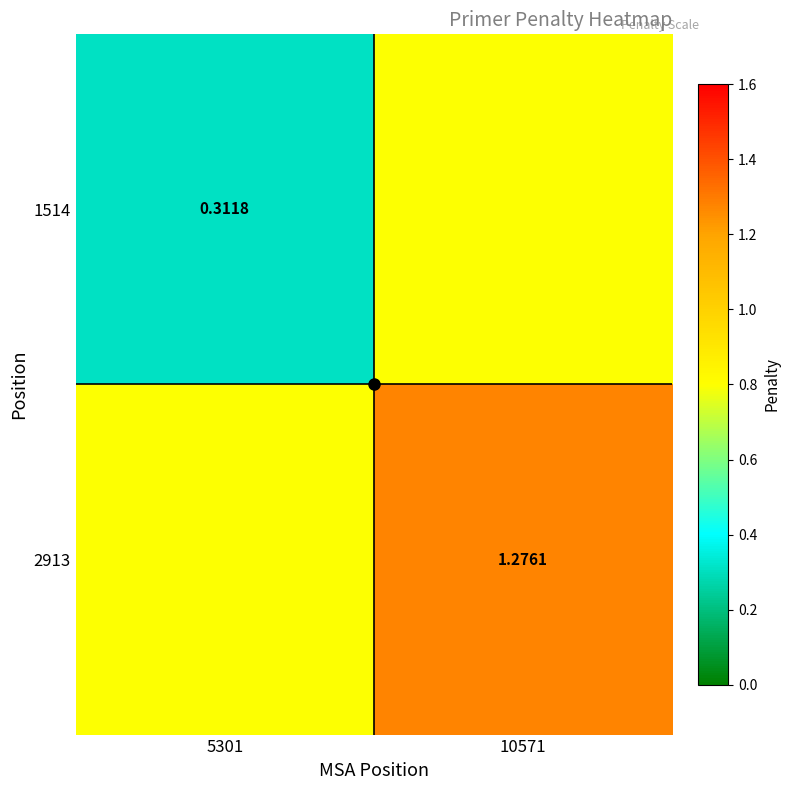

Count the 2913 values in the range 0 to 1.

1